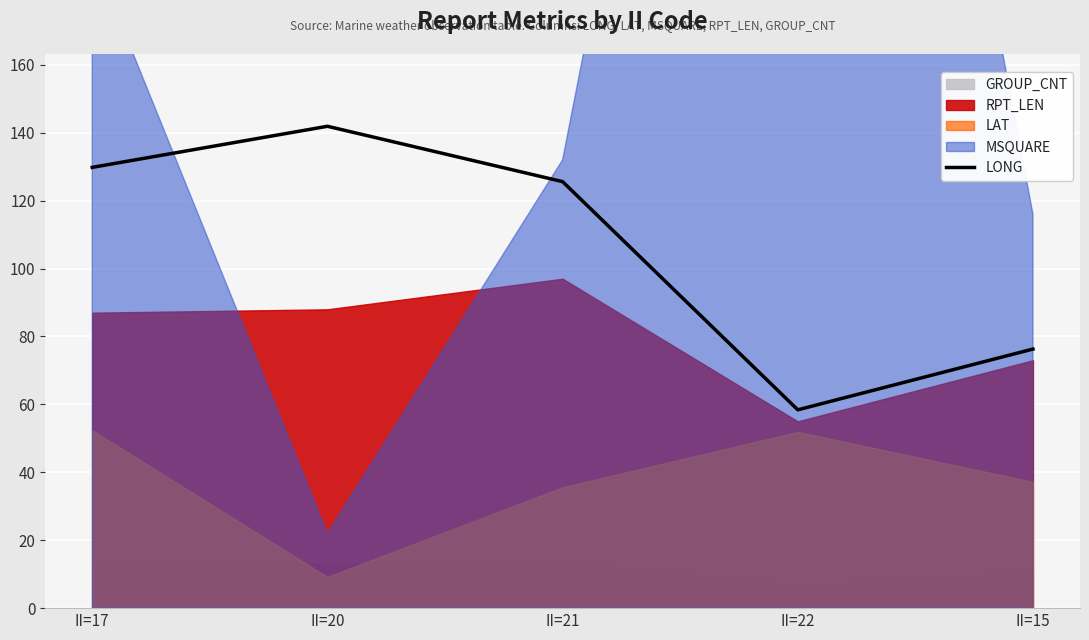

Rank the categories by value from lowest to highest.

II=22, II=15, II=21, II=17, II=20